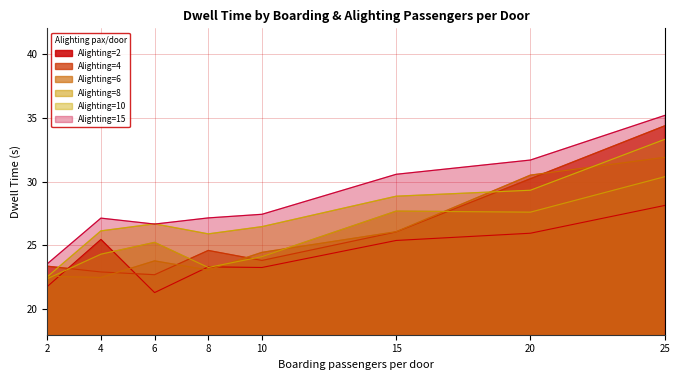

Which category has the highest value in the Alighting=8 series?

25